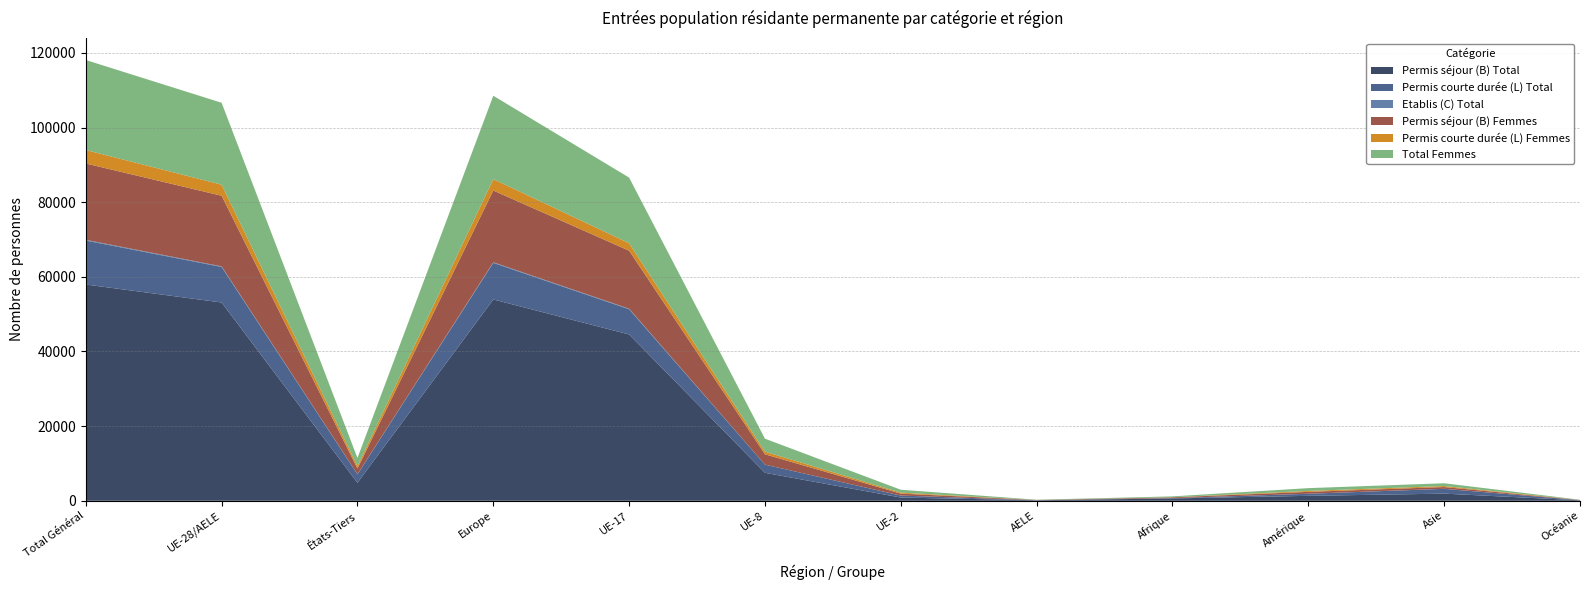

Reading right to left, extract all data points from this chart.

Permis séjour (B) Total: 126	1912	1325	623	136	865	7493	44559	53940	4825	53126	57951
Permis courte durée (L) Total: 49	1287	551	91	8	530	2196	6753	9797	2249	9526	11775
Etablis (C) Total: 0	8	9	3	3	0	3	152	167	36	158	194
Permis séjour (B) Femmes: 33	476	508	205	61	524	2765	15542	19227	1531	18920	20451
Permis courte durée (L) Femmes: 17	268	241	26	3	256	704	1996	3054	638	2968	3606
Total Femmes: 50	747	753	231	66	780	3471	17589	22338	2178	21943	24121